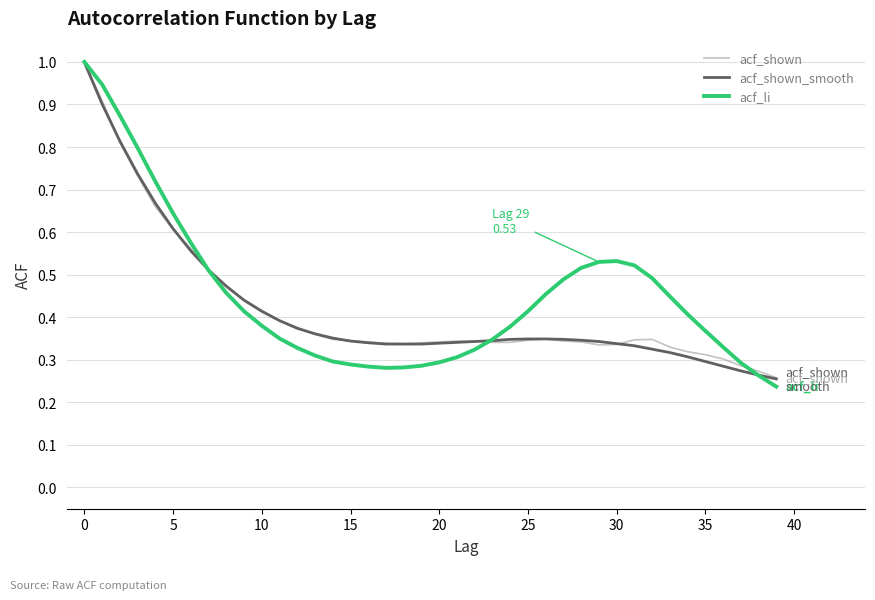

What is the maximum value for acf_li?

1.0